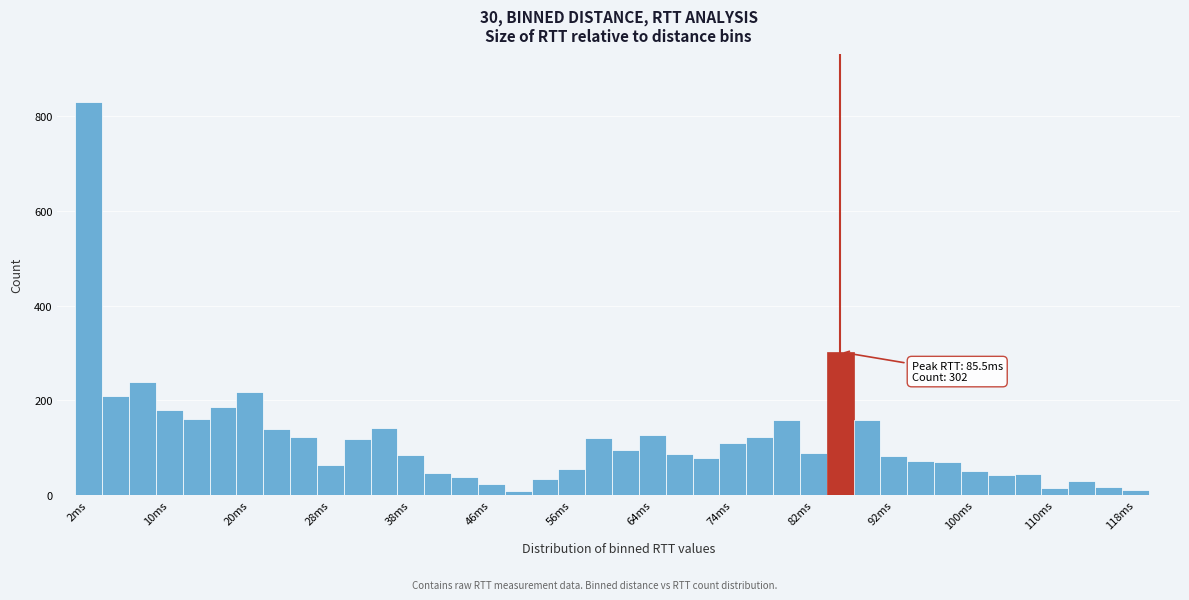

Around what value on the x-axis is the tallest bar? Give the approximate position of its centre, as read against the axis.

2